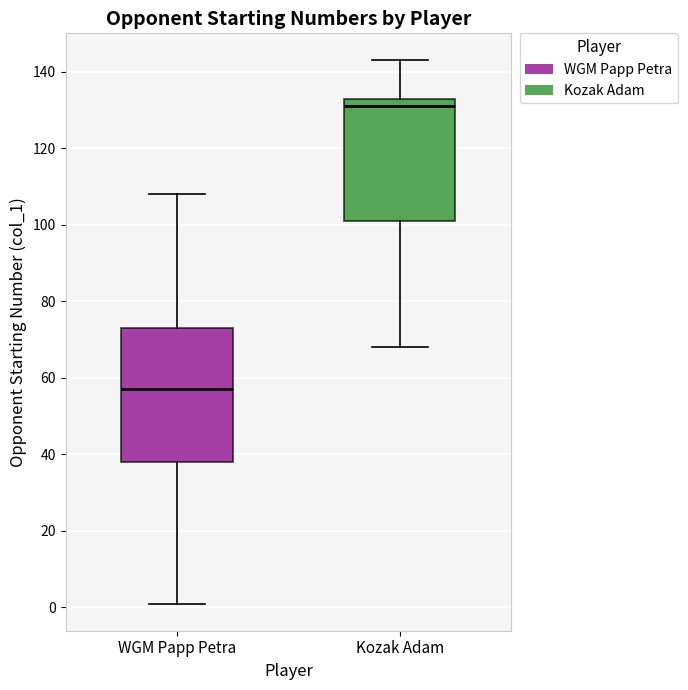

Reading left to right, transcribe this box plot: for each box, give where its median line is, the range the box spans, and where its two whiskers end, as read against the y-axis. The values are not printed on the chart, so give them approximately, as read against the axis.

WGM Papp Petra: median 58, box 38 to 74, whiskers 2 to 108
Kozak Adam: median 132, box 102 to 134, whiskers 68 to 144